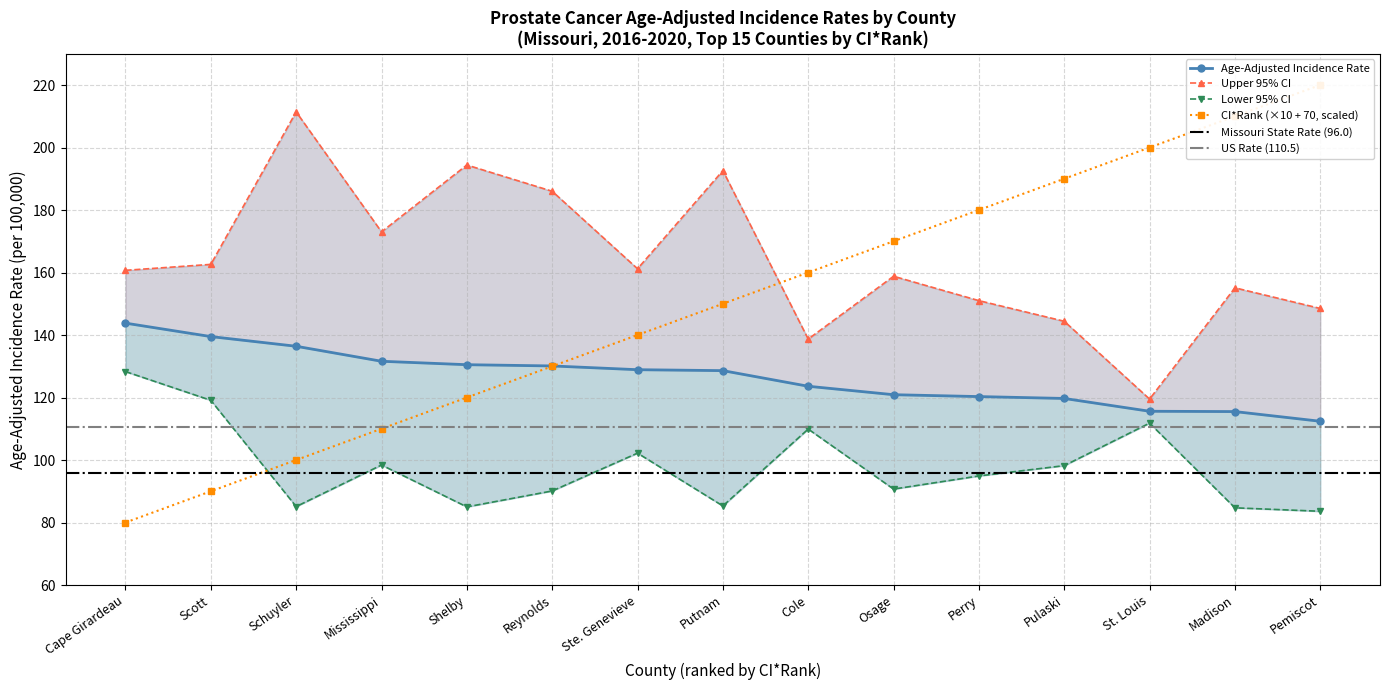

How many values in the Age-Adjusted Rate series exceed 128?

8